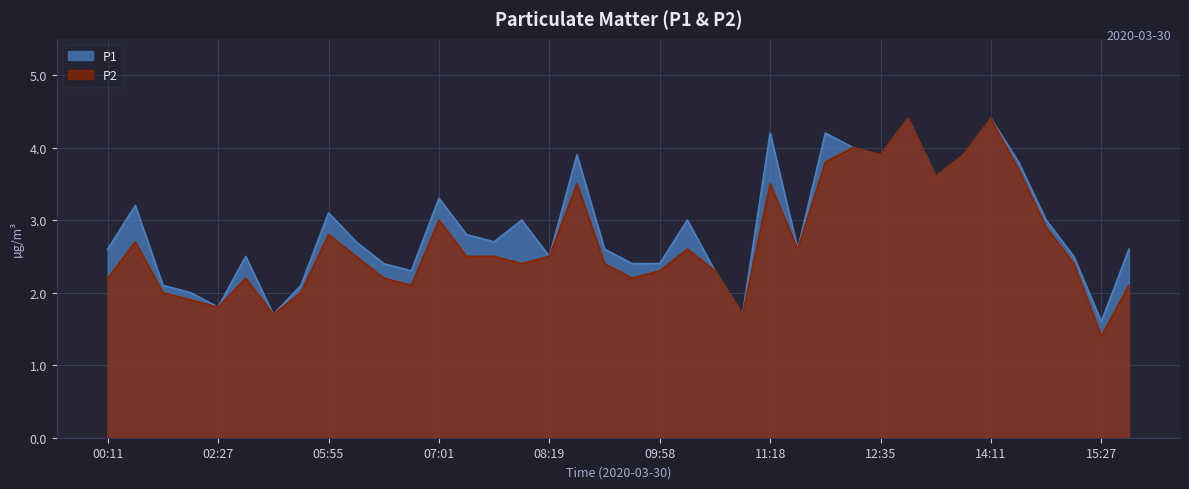

Is it true that P2 equals 2.3 at 09:58?

True